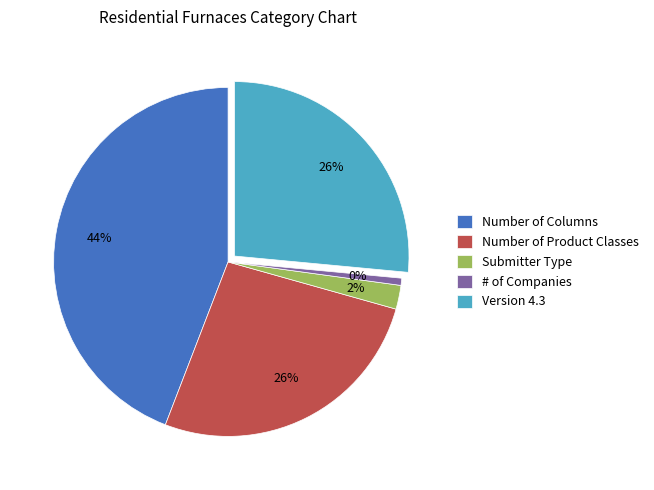

Which has a higher value, # of Companies or Version 4.3?

Version 4.3